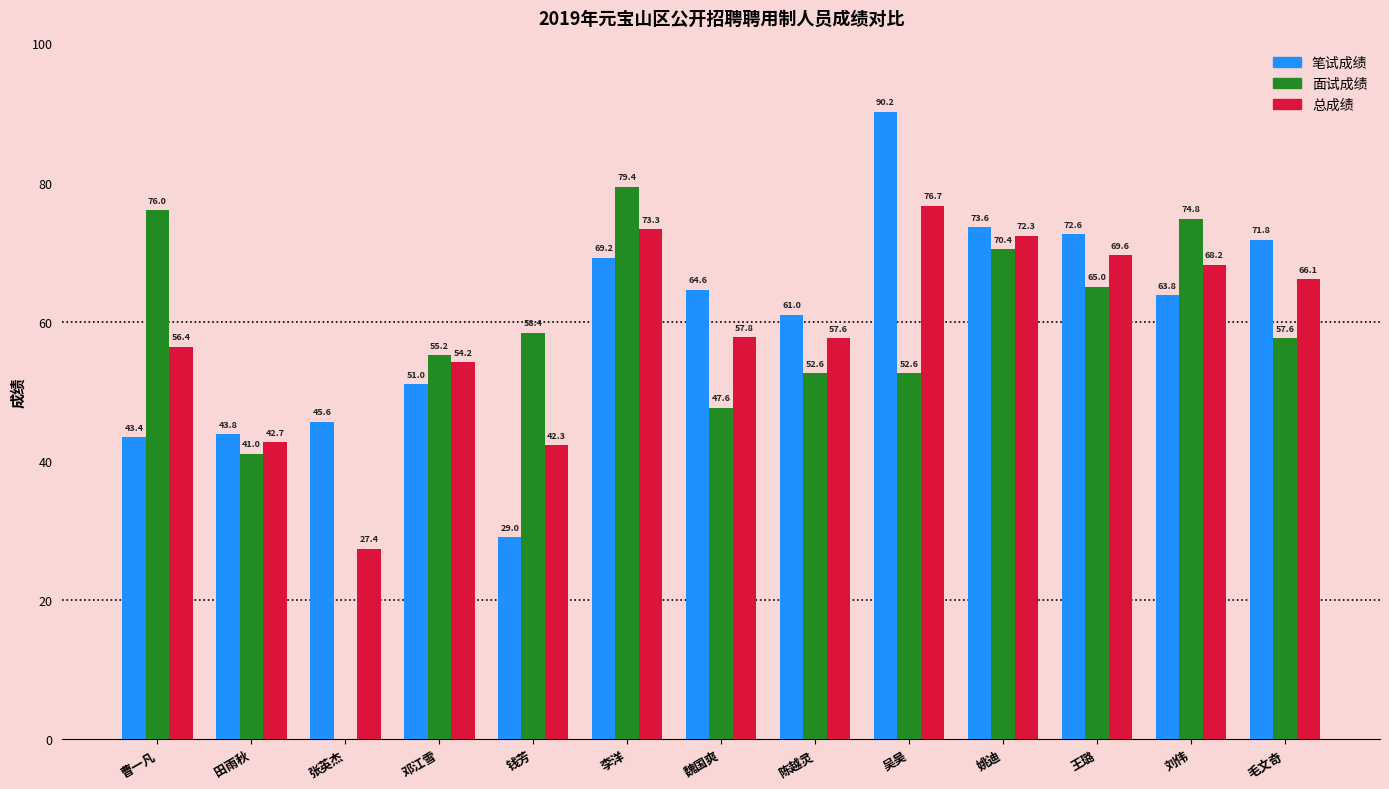

Count the number of data series in this chart.

3